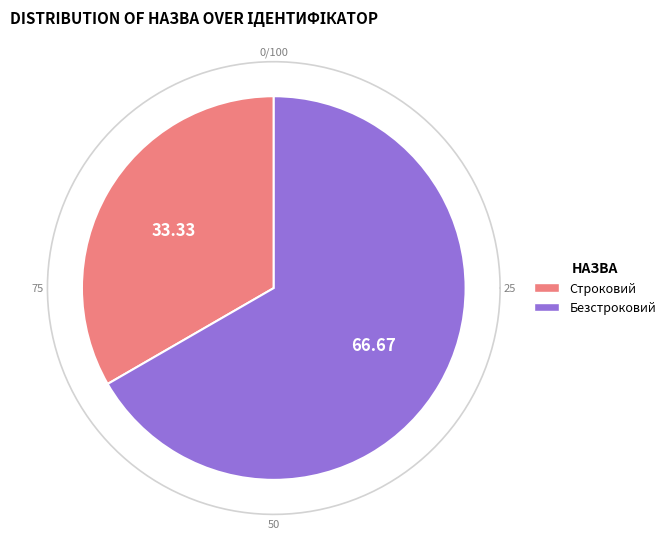

Which category has the smallest portion of the pie?

Строковий